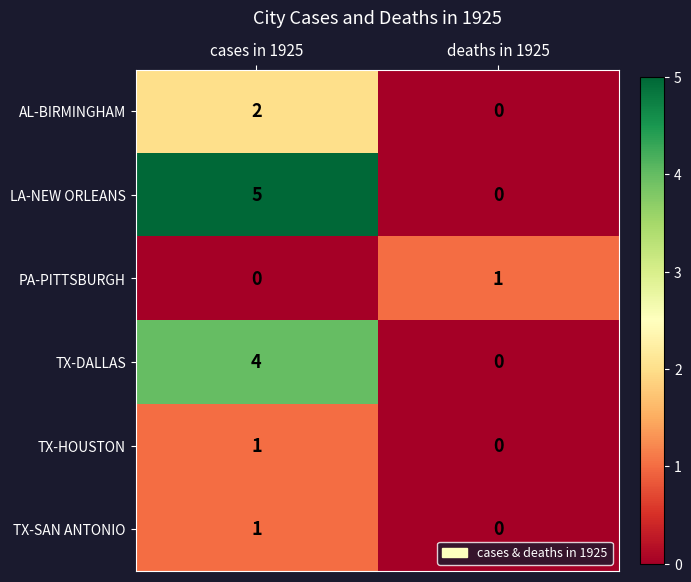

What is the spread (max minus min) of values at cases in 1925?

5